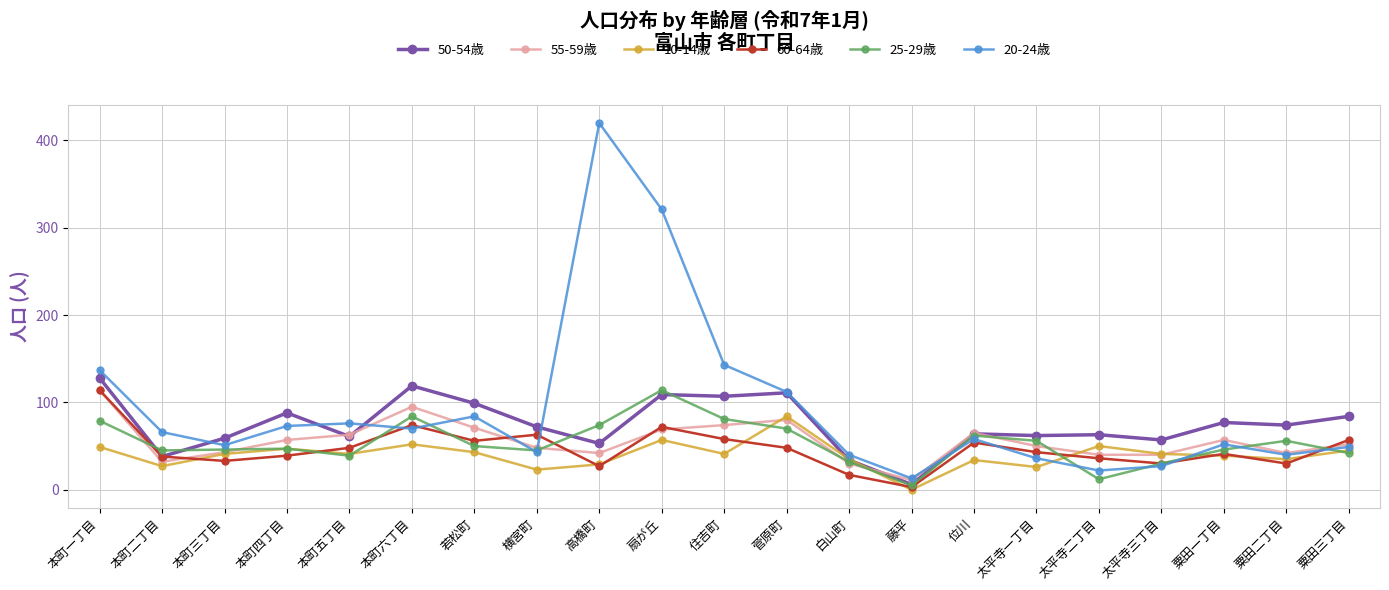

True or false: 10-14歳 has more than 1 points higher than both neighbors.

True